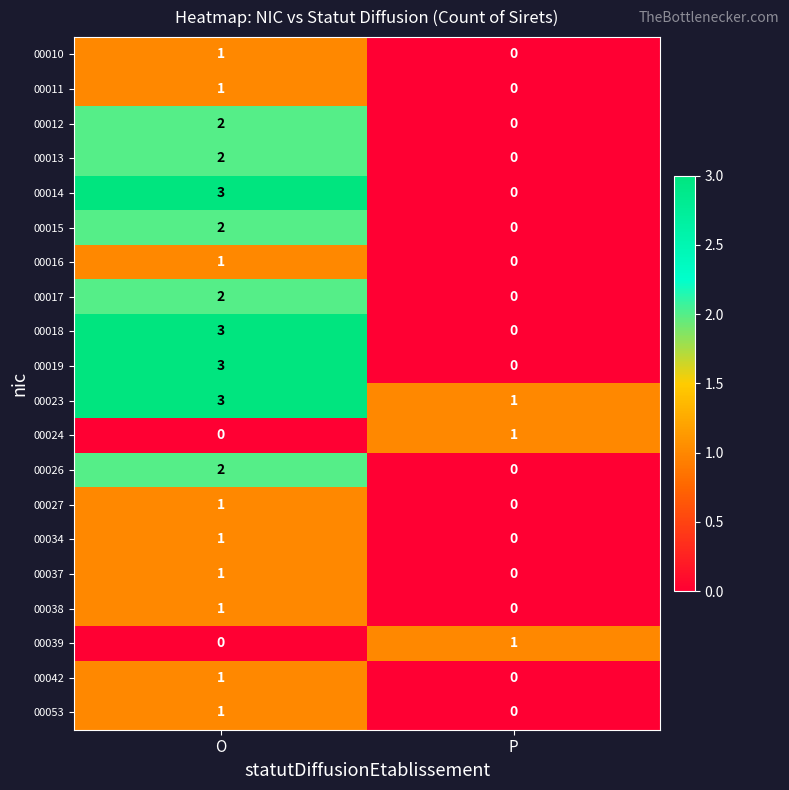

Is it true that 00027 equals 2 at O?

False